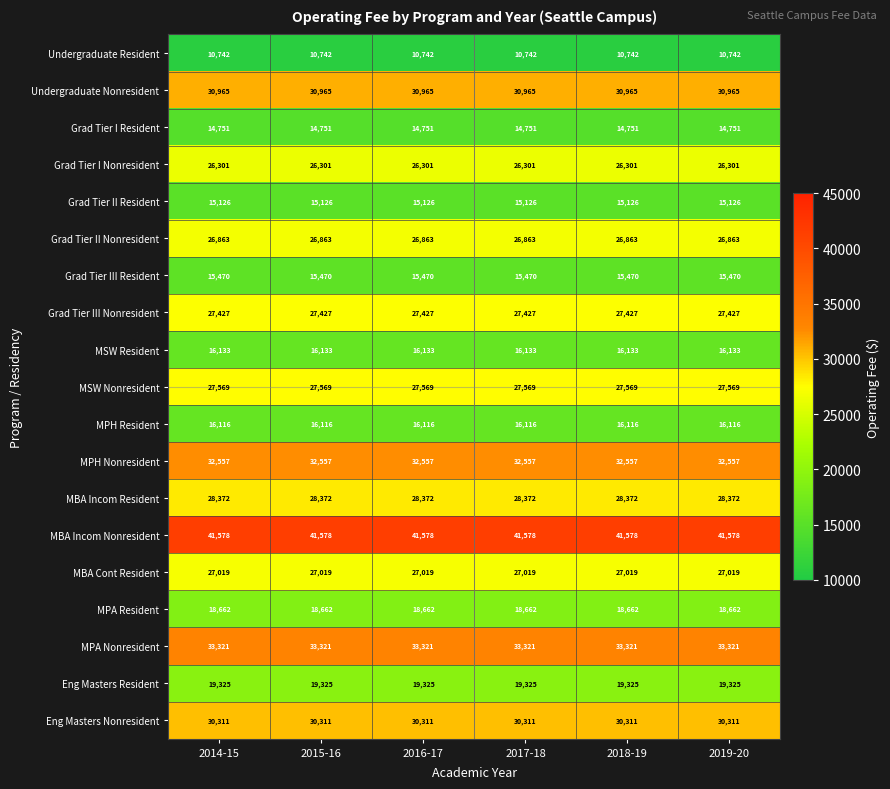

Read the MBA Incom Nonresident value at 2018-19.

41578